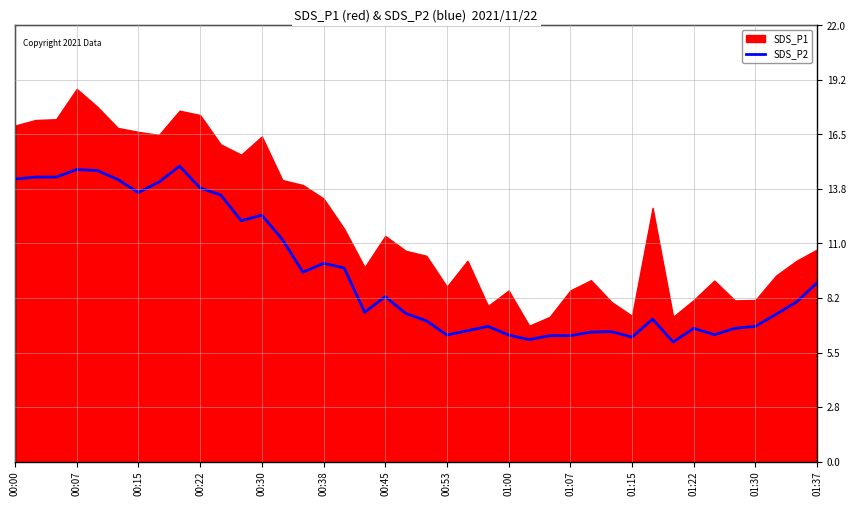

What is the maximum value for SDS_P2?

14.9